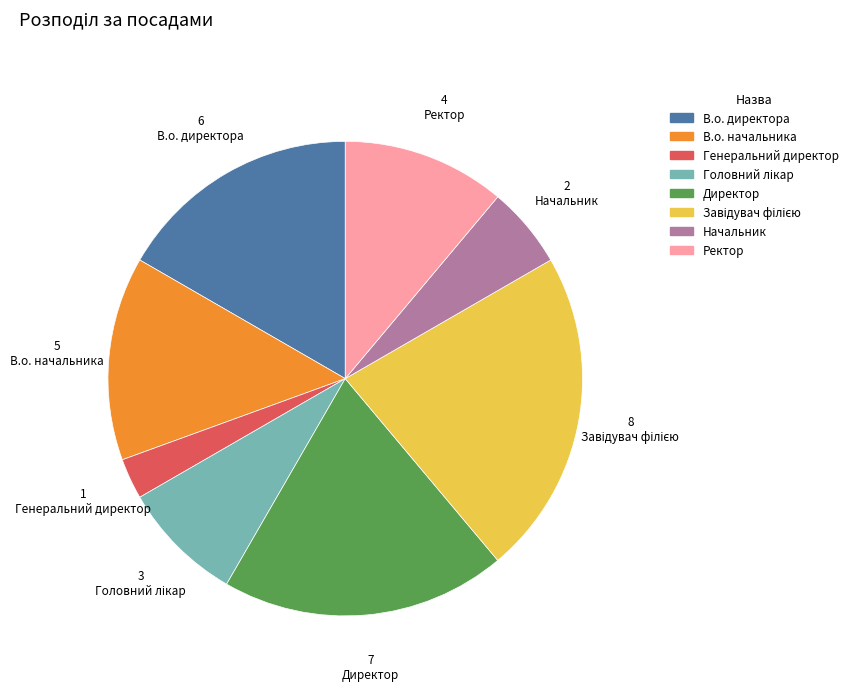

True or false: Ректор accounts for 2% of the total.

False